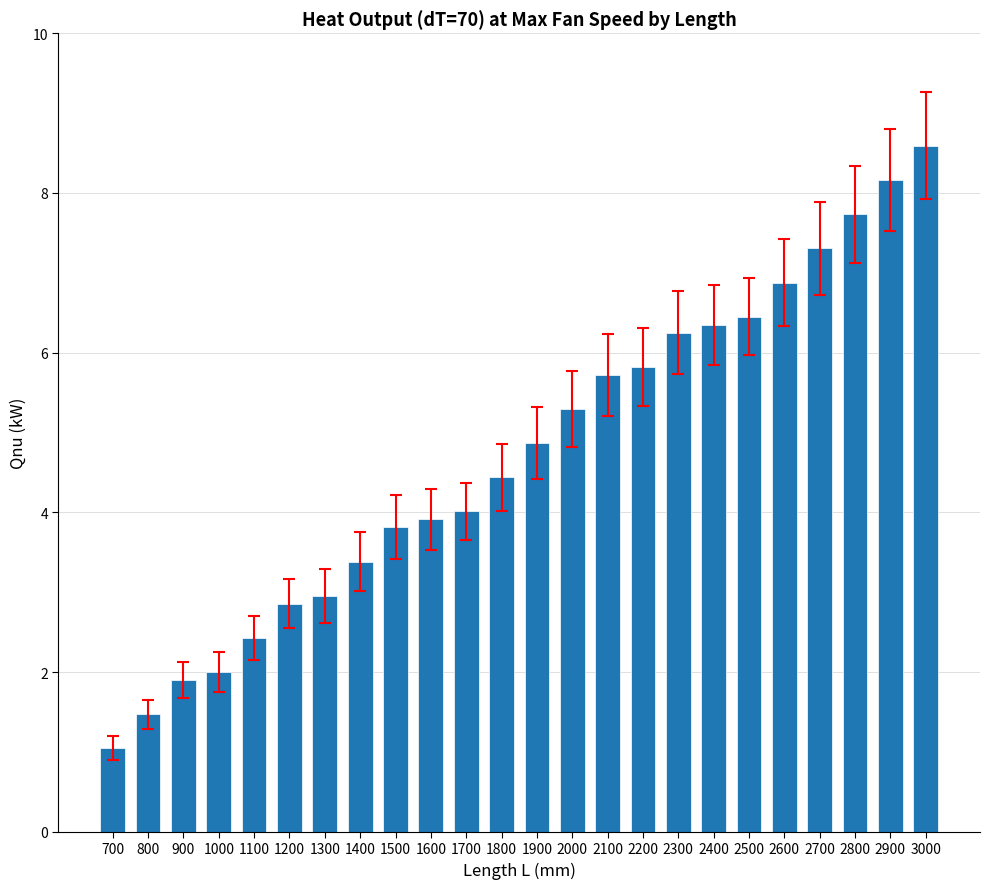

The chart shows a value of 6.9 at 2600. True or false?

True